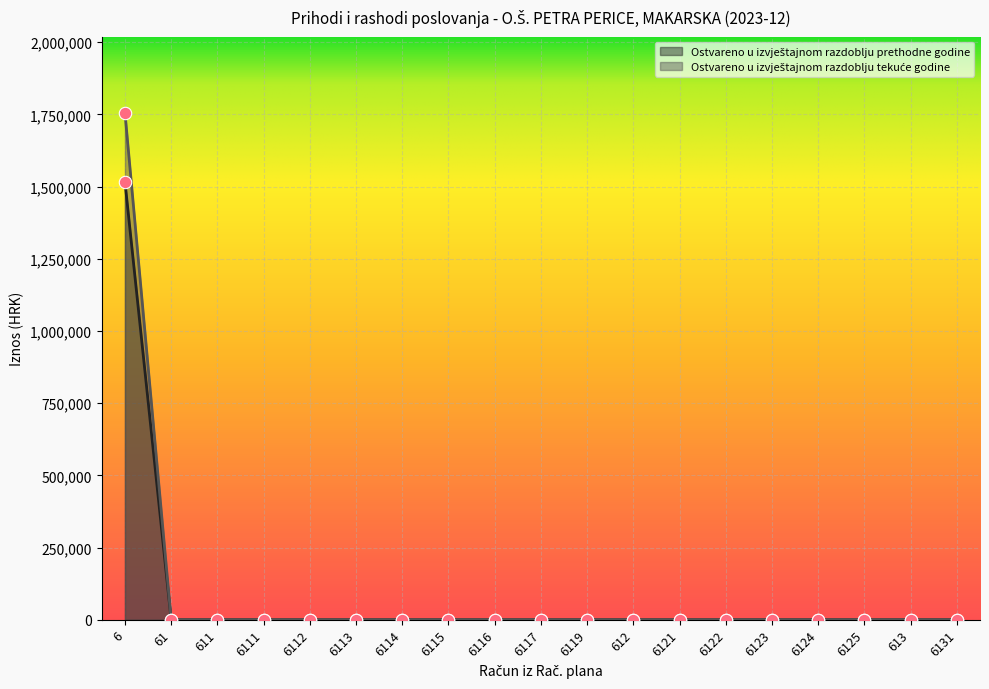

Which series contains the lowest Y value?

Ostvareno u izvještajnom razdoblju prethodne godine